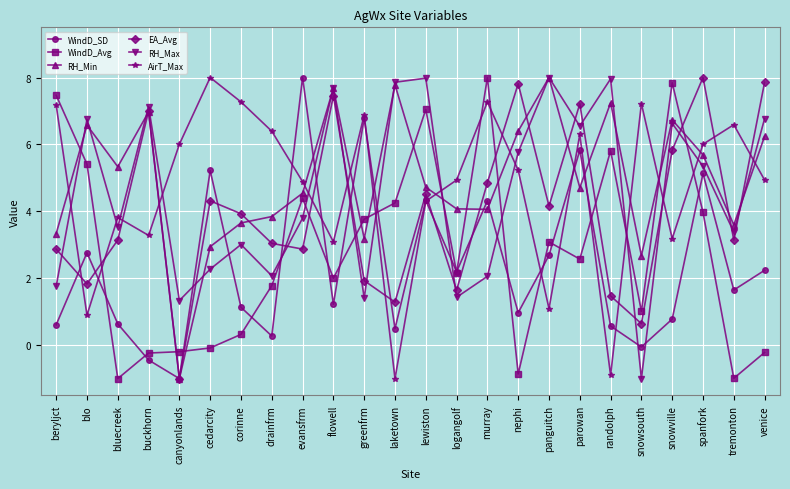

In RH_Max, how many points are higher than both neighbors (excluding endpoints)?

8